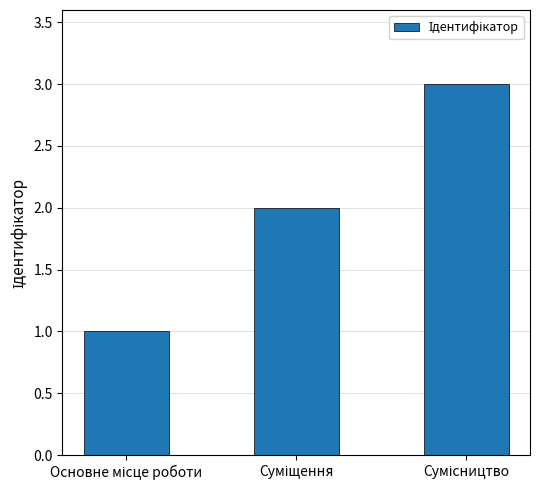

Reading left to right, extract all data points from this chart.

1	2	3